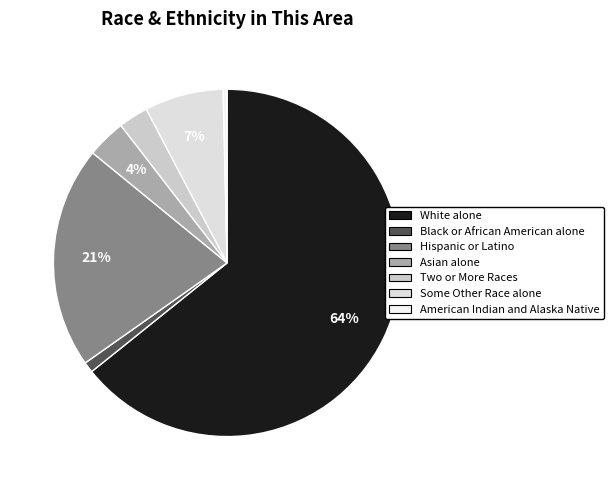

What is the largest slice in the pie chart?

White alone